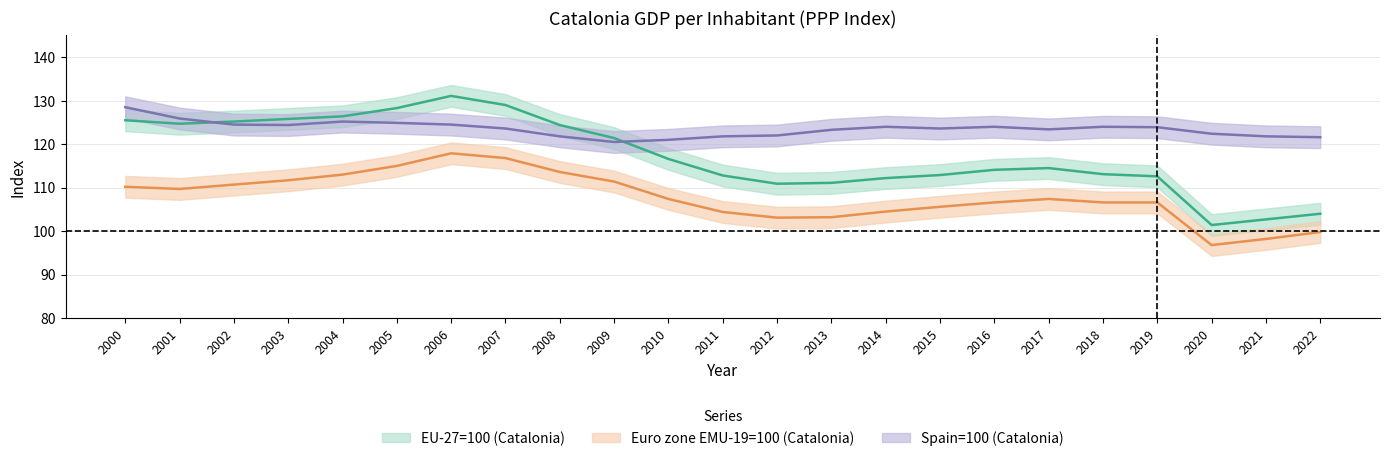

Reading left to right, transcribe all the data shown in this chart.

EU-27=100 (Catalonia): 125.5	124.7	125.2	125.8	126.4	128.3	131.1	129.0	124.4	121.4	116.6	112.8	110.9	111.1	112.2	112.9	114.1	114.5	113.1	112.6	101.4	102.7	104.0
Euro zone EMU-19=100 (Catalonia): 110.2	109.7	110.7	111.7	113.0	115.0	117.9	116.8	113.6	111.4	107.4	104.4	103.1	103.2	104.5	105.6	106.6	107.4	106.6	106.6	96.8	98.2	99.8
Spain=100 (Catalonia): 128.5	125.9	124.5	124.4	125.2	124.9	124.5	123.6	121.8	120.5	121.0	121.8	122.0	123.3	124.0	123.6	124.0	123.4	124.0	123.9	122.4	121.8	121.6